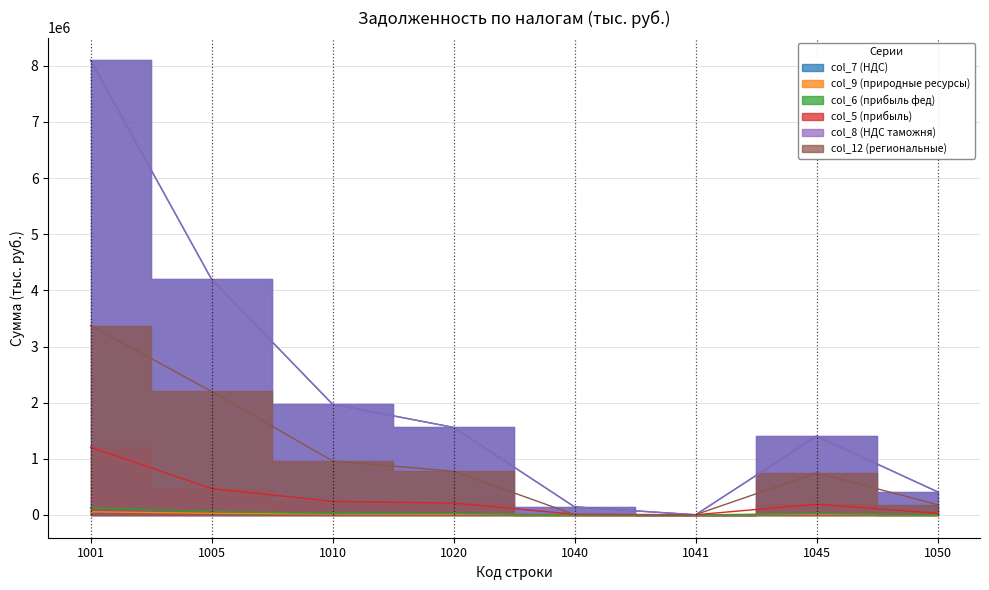

How many data points in col_7 (НДС) are less than 1559977?

4